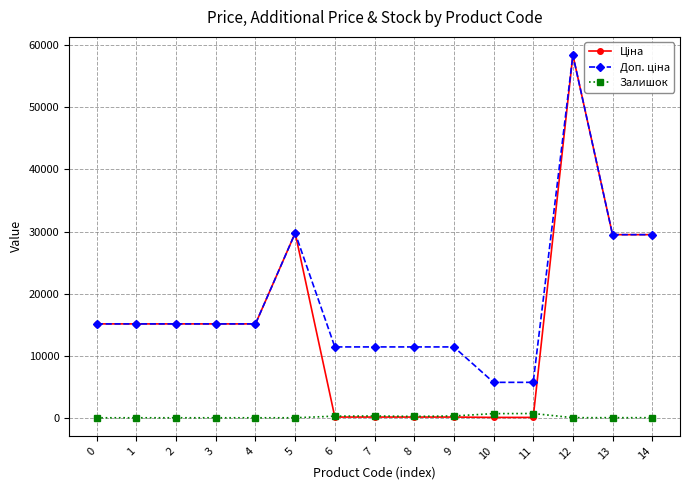

True or false: Залишок has a value of 0.0 at 1.

True